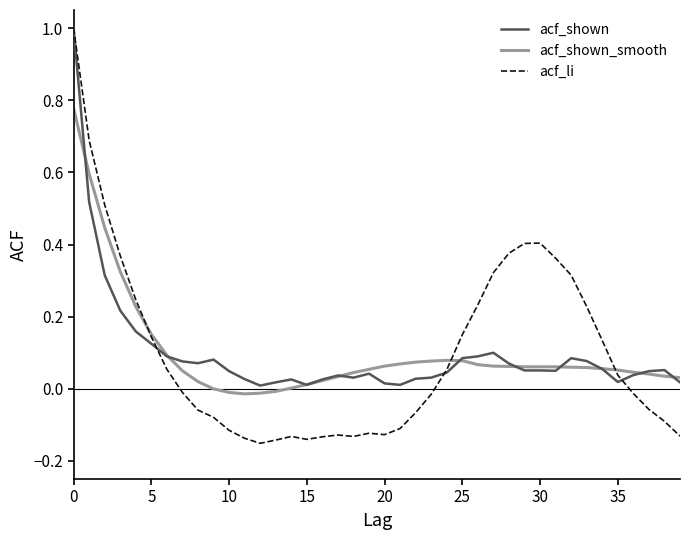

Which series has the largest range (max minus min)?

acf_li